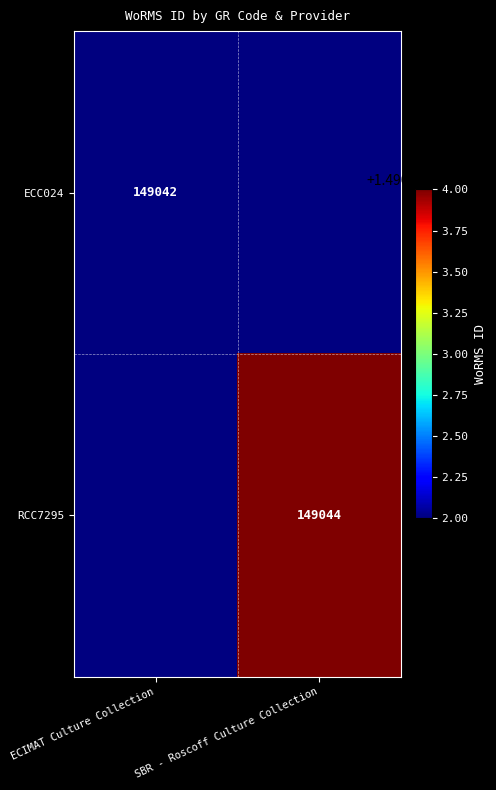

Is it true that ECC024 equals 217114 at ECIMAT Culture Collection?

False